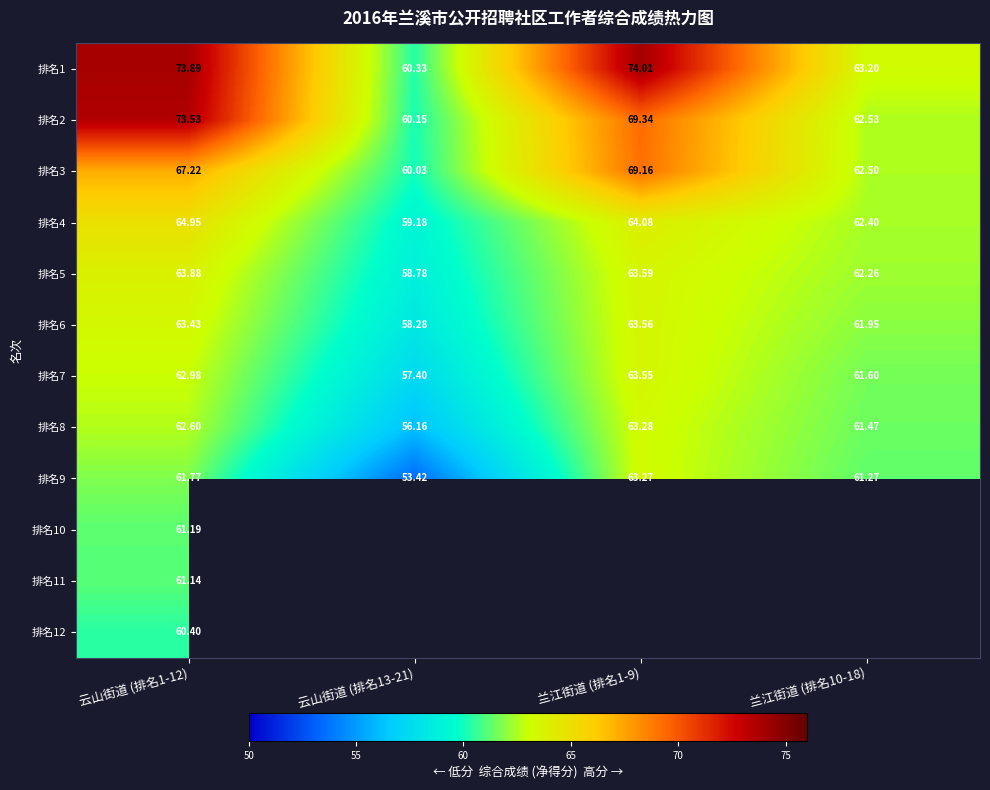

What is the difference between the 排名1 values at 云山街道 (排名1-12) and 兰江街道 (排名1-9)?

0.1